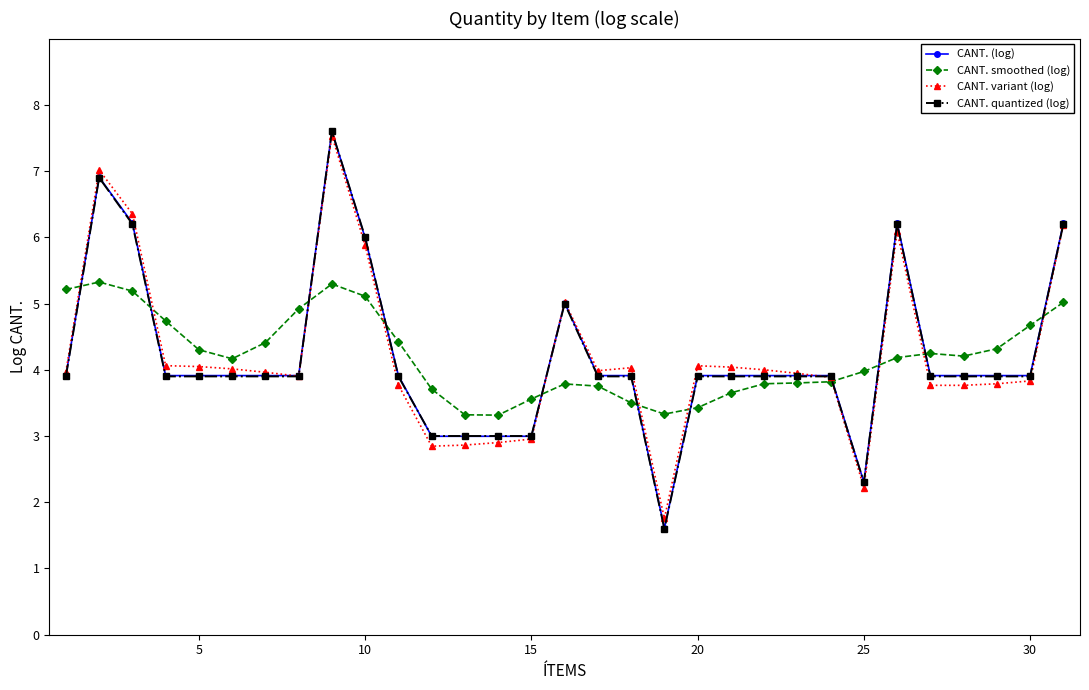

What is the maximum value for CANT. (log)?

7.6